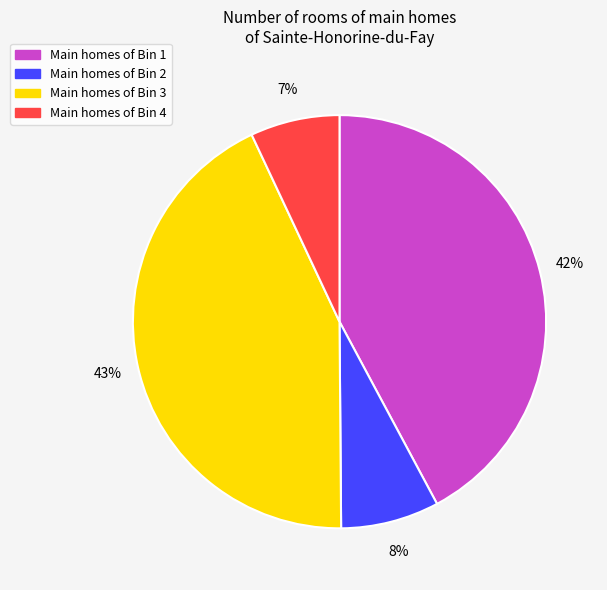

To the nearest percent, what is the average slice percentage?

25%